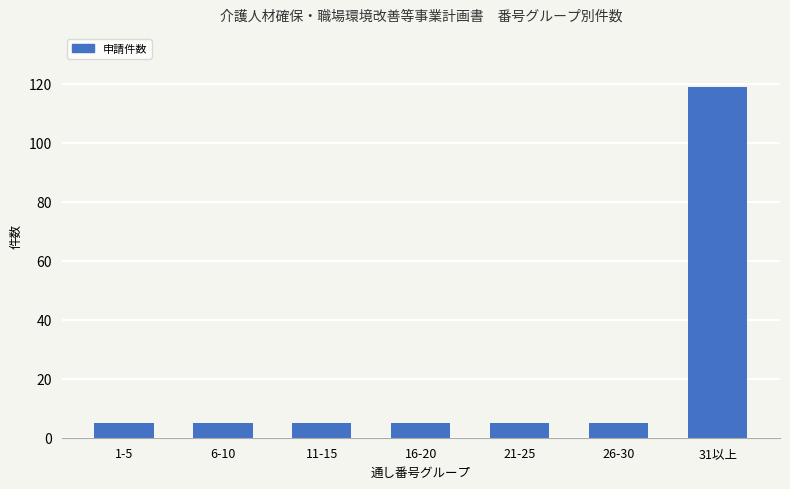

What is the maximum value shown in the chart?

119